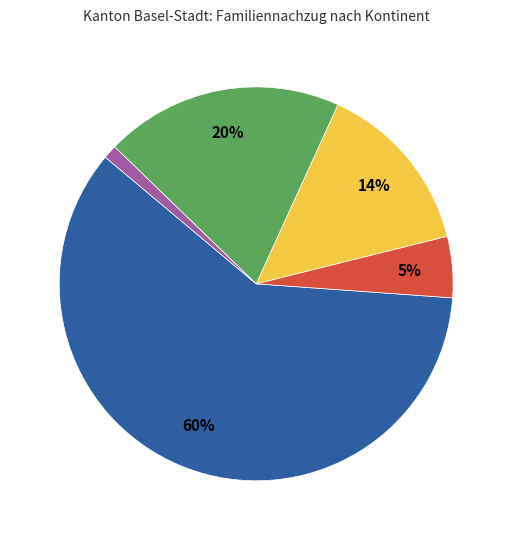

Is there a majority slice in this chart?

Yes